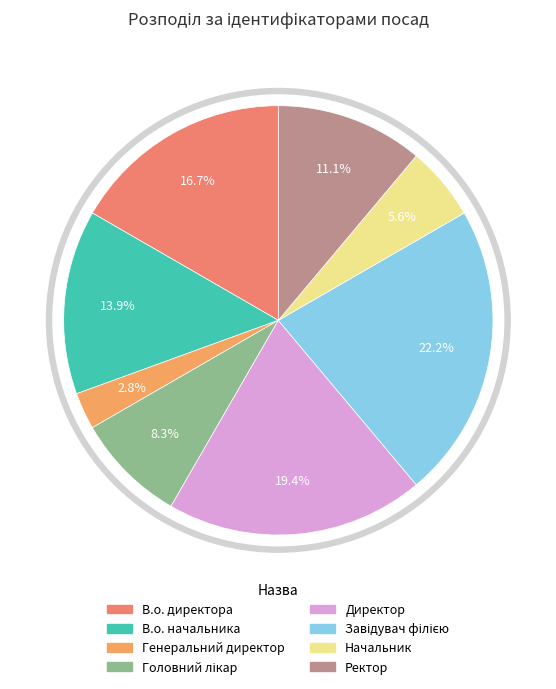

Does В.о. директора account for over 50% of the chart?

No